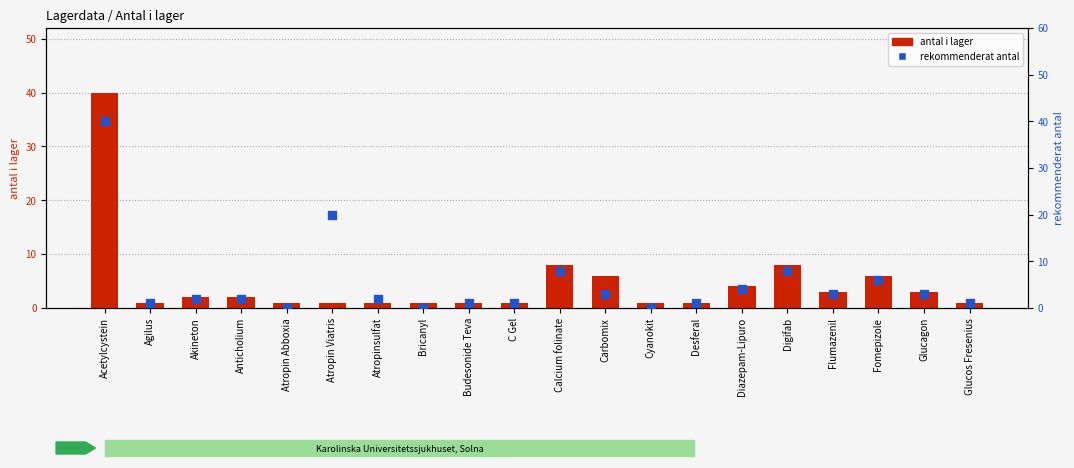

Which series has the largest total across all categories?

rekommenderat antal